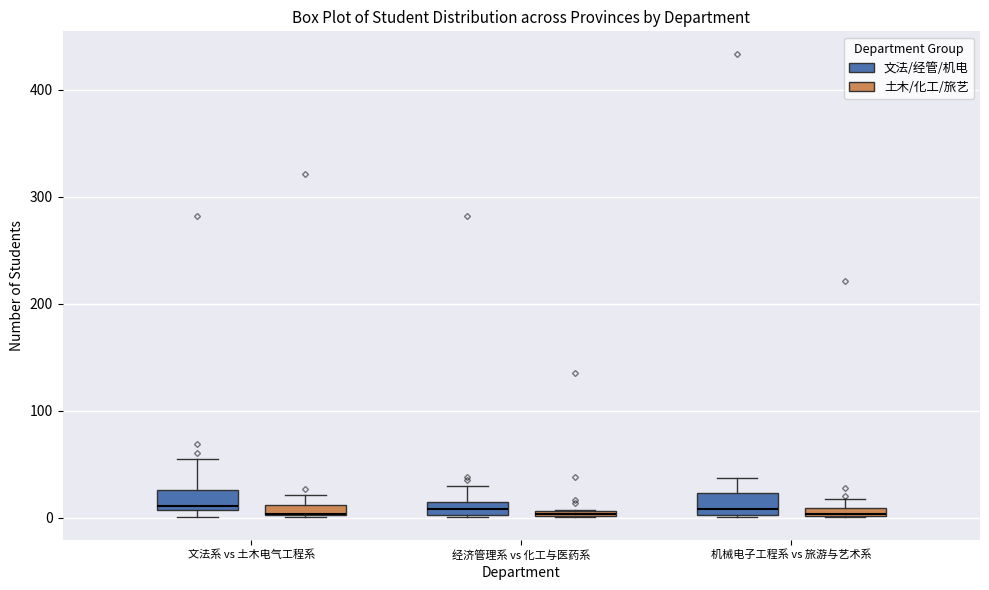

Where does the upper whisker of the box for 经济管理系 vs 化工与医药系 (文法/经管/机电) end on the y-axis? The values are not printed on the chart, so give them approximately, as read against the axis.

30